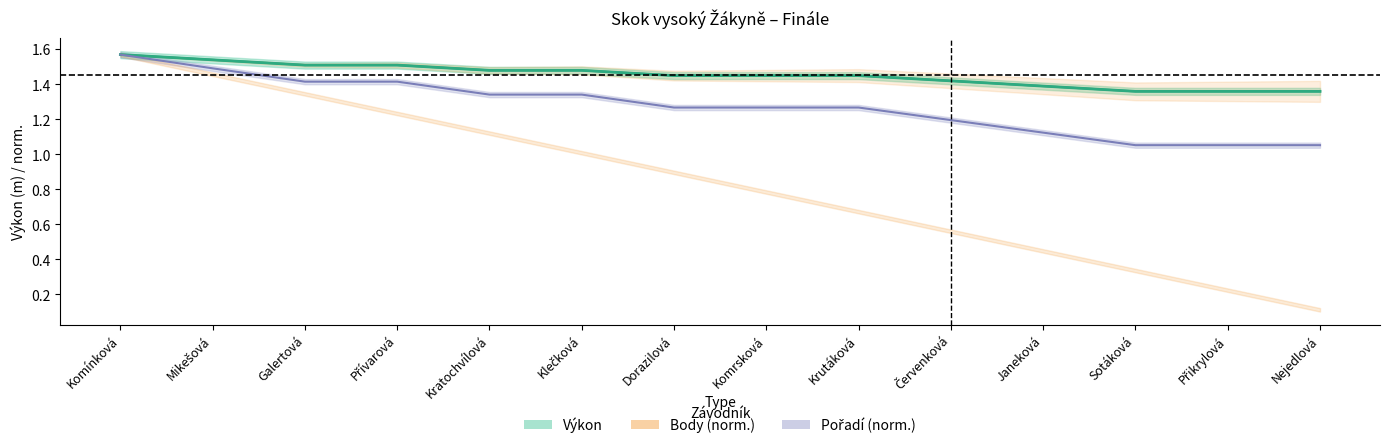

Between Krutáková and Sotáková, which series saw the biggest shift?

Body